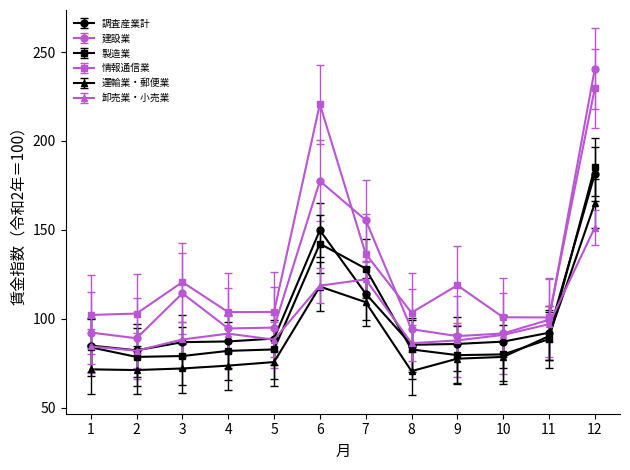

The value of 建設業 at 2 is 22.4. True or false?

False